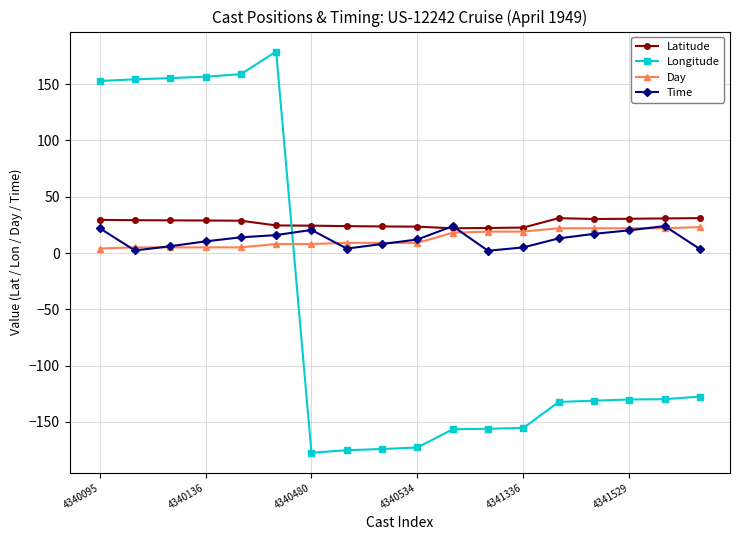

How many lines are shown in the chart?

4